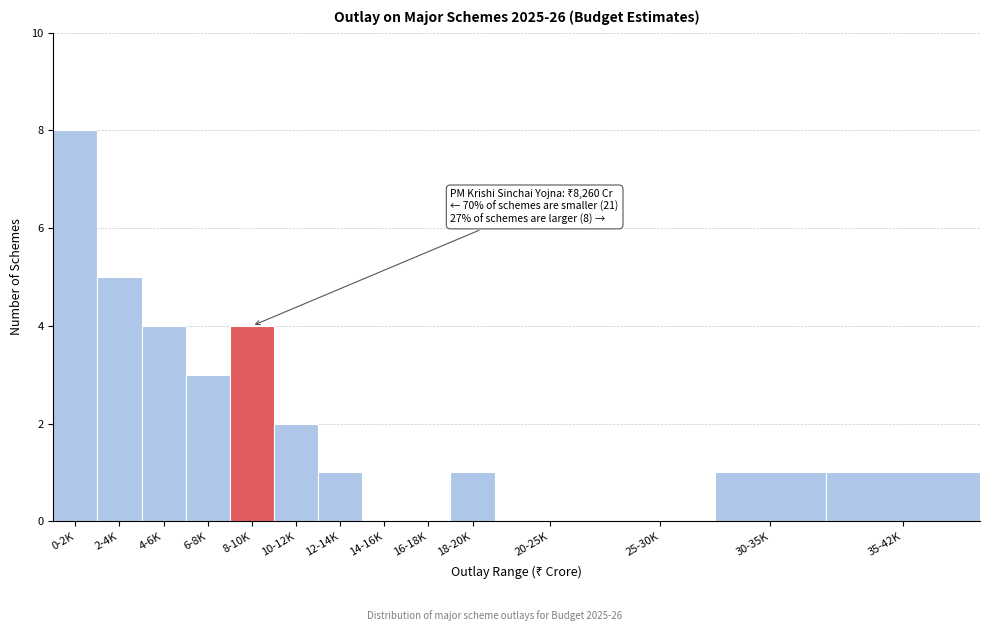

Reading left to right, list all the values displayed in this chart.

0-2K=8	2-4K=5	4-6K=4	6-8K=3	8-10K=4	10-12K=2	12-14K=1	14-16K=0	16-18K=0	18-20K=1	20-25K=0	25-30K=0	30-35K=1	35-42K=1